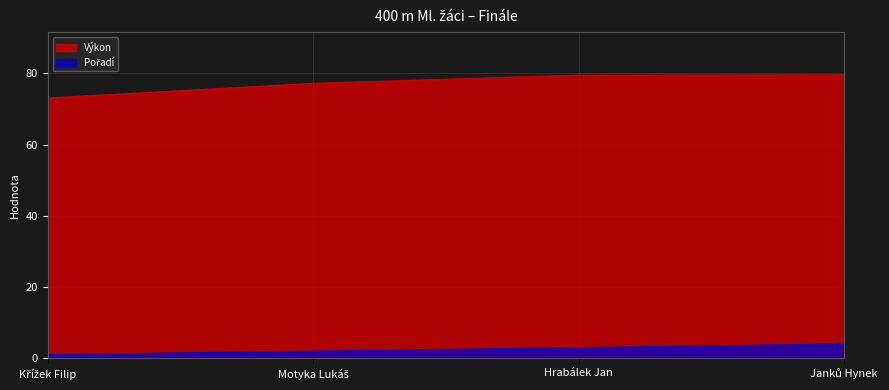

What is the lowest value of the Pořadí series?

1.0